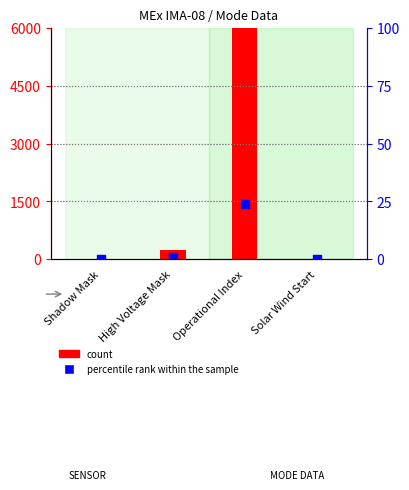

Is the value of count at Shadow Mask greater than the value of percentile rank within the sample at Solar Wind Start?

No